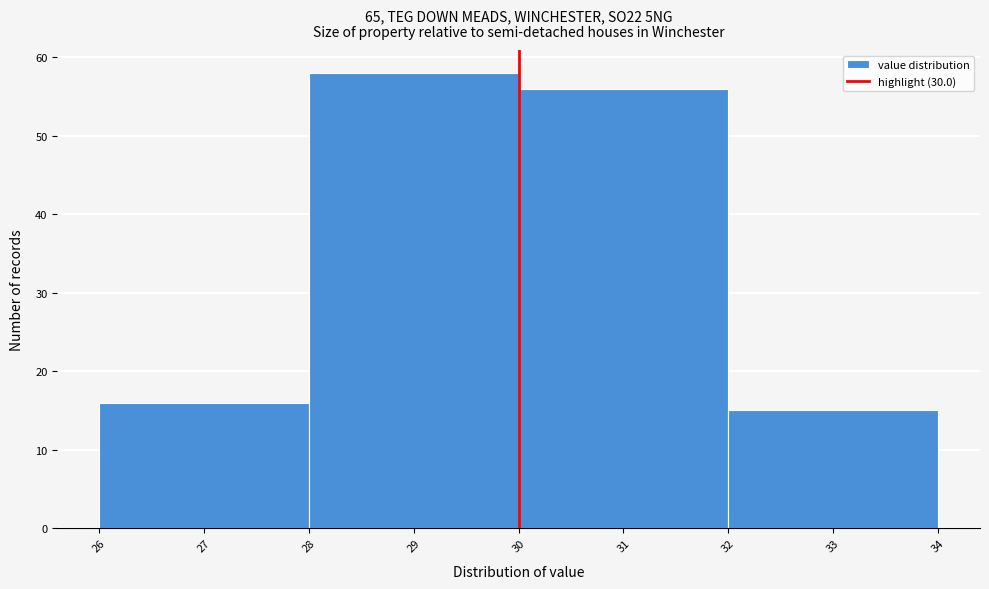

What is the height of the bar covering 32 to 34 on the x-axis? The values are not printed on the chart, so give them approximately, as read against the axis.

15